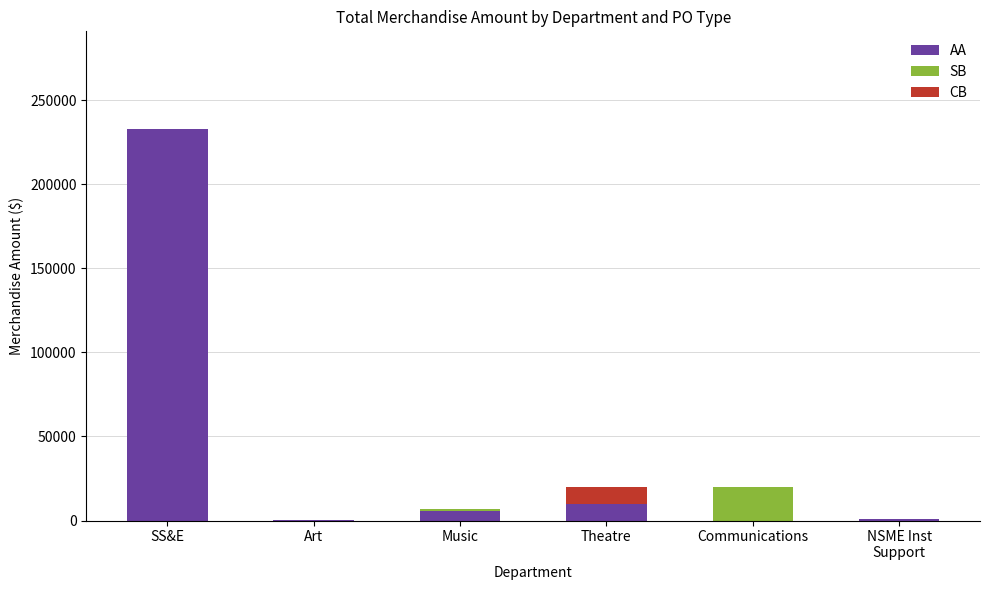

What is the highest value of the AA series?

232658.3